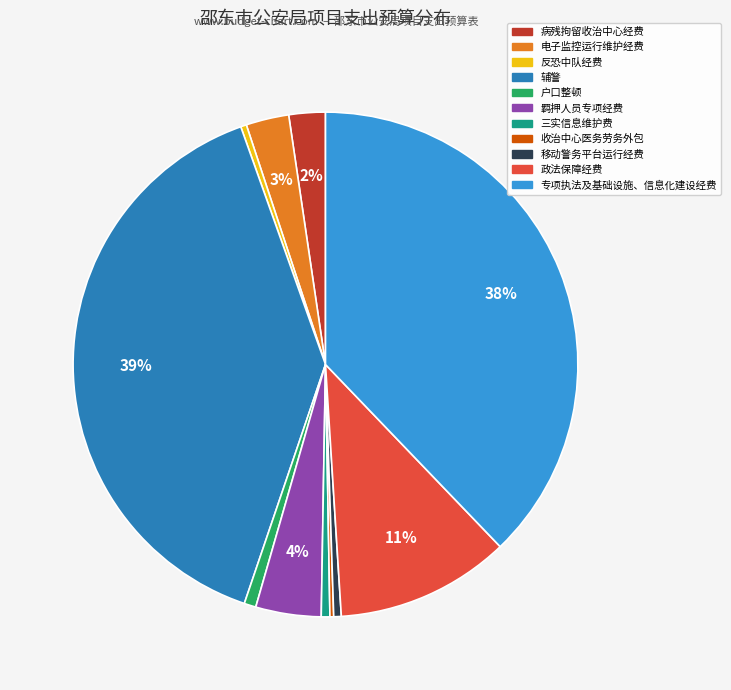

To the nearest percent, what percentage of the pie is 电子监控运行维护经费?

3%